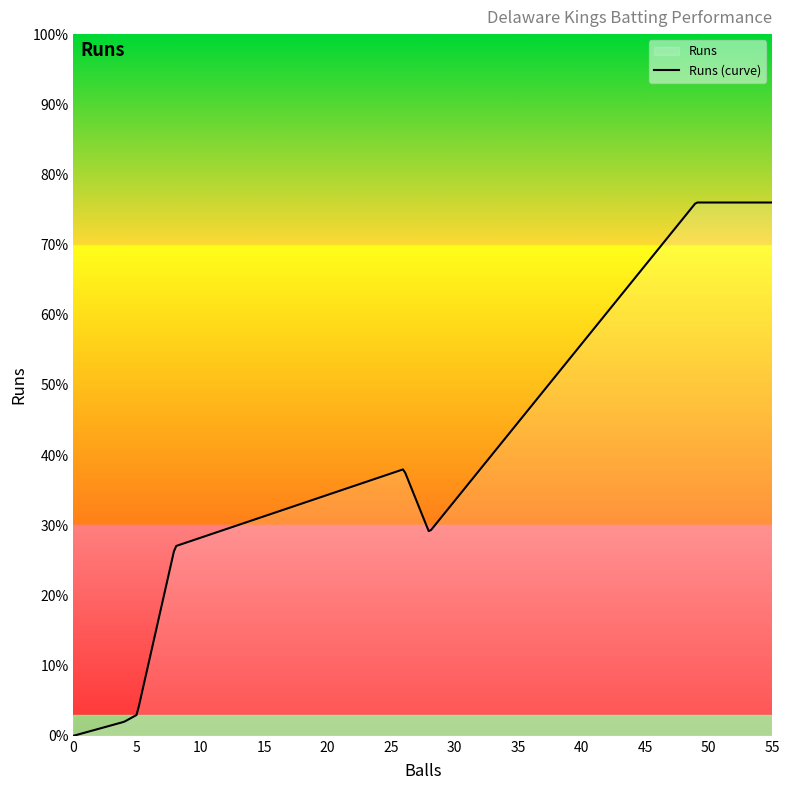

What is the average value?

41.1